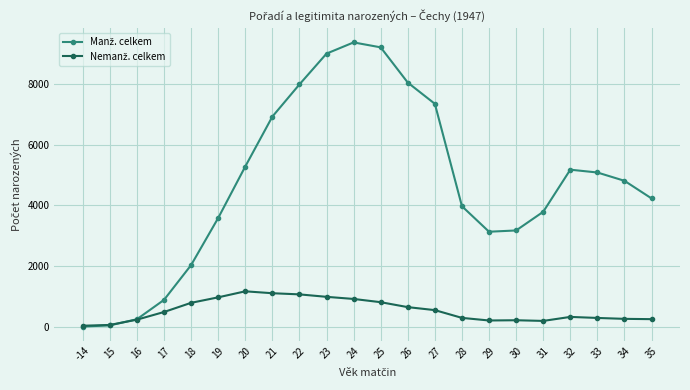

At how many categories does at least one series exceed 2437?

17